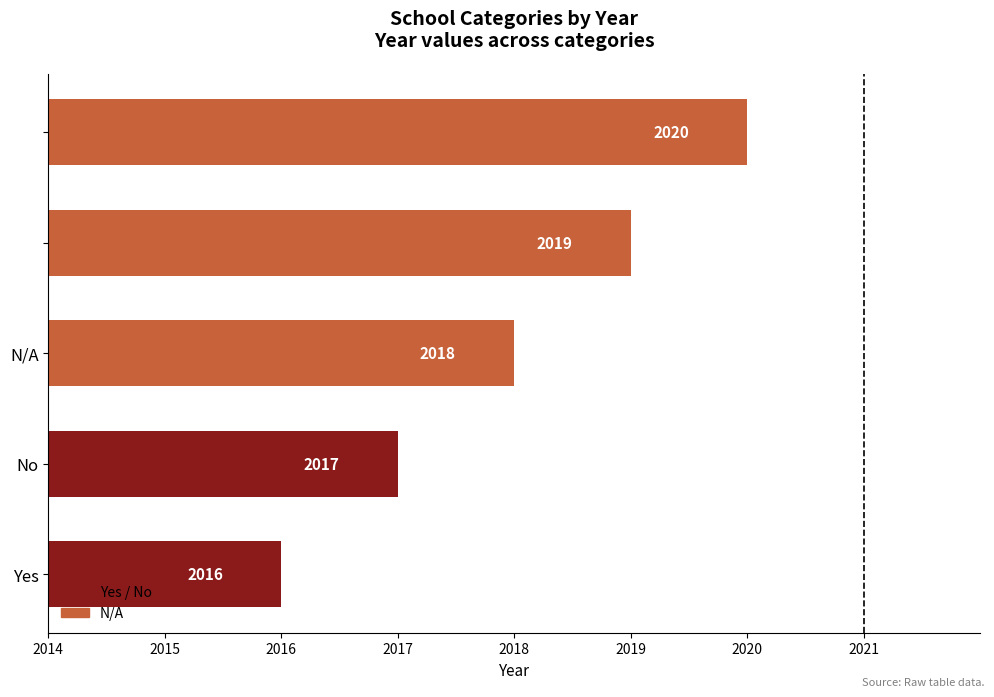

Reading bottom to top, transcribe all the data shown in this chart.

2016	2017	2018	2019	2020